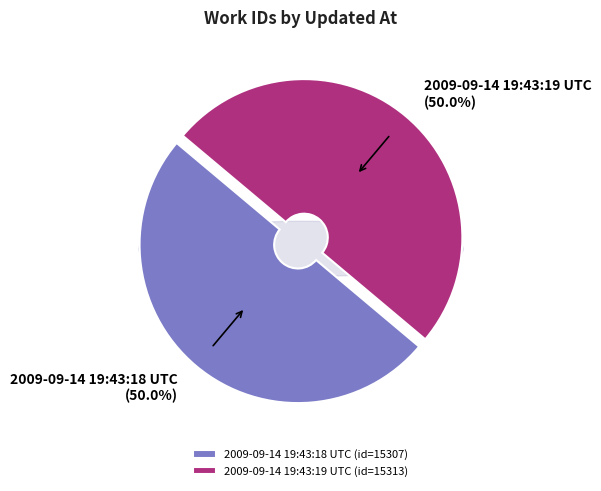

The 2009-09-14 19:43:19 UTC slice represents 50% of the pie. True or false?

True